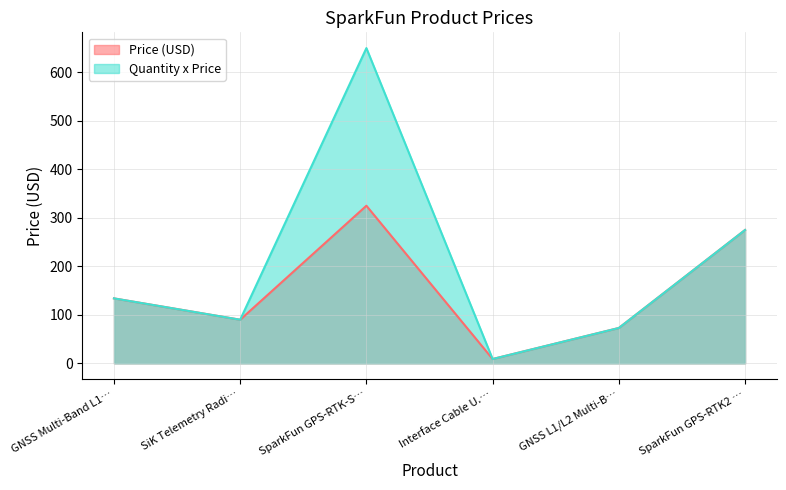

At which label does Quantity x Price first exceed 133?

GNSS Multi-Band L1…